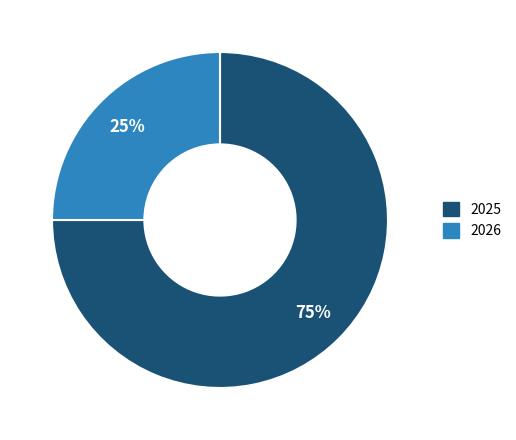

Count the number of slices in the pie.

2